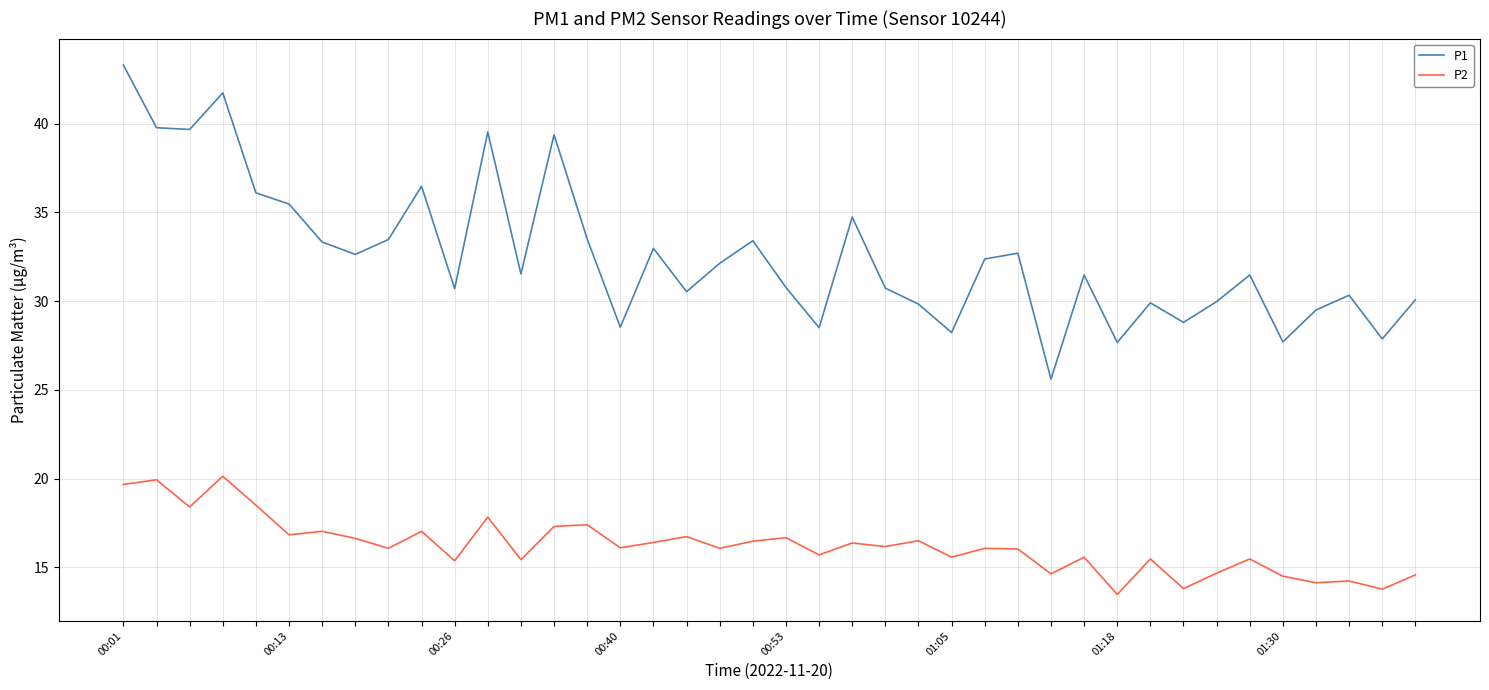

Rank the series by their maximum value, from lowest to highest.

P2, P1